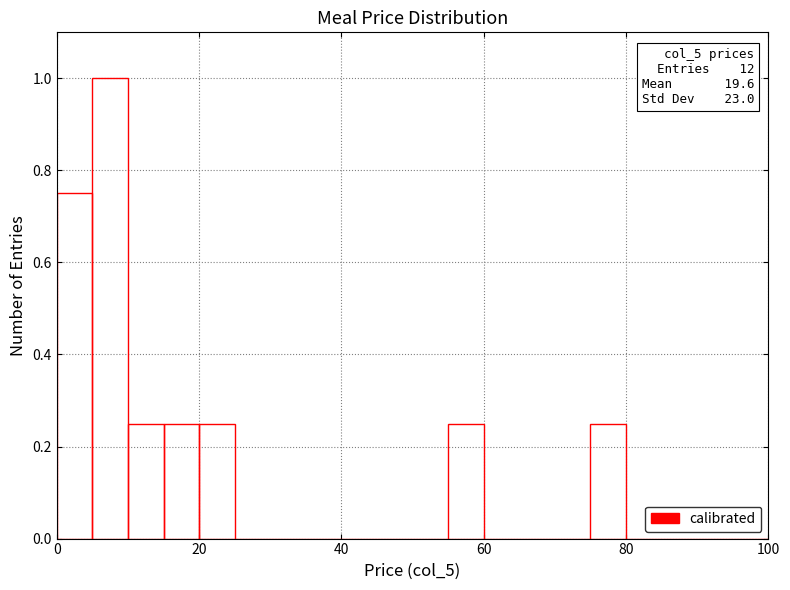

Around what value on the x-axis is the tallest bar? Give the approximate position of its centre, as read against the axis.

8